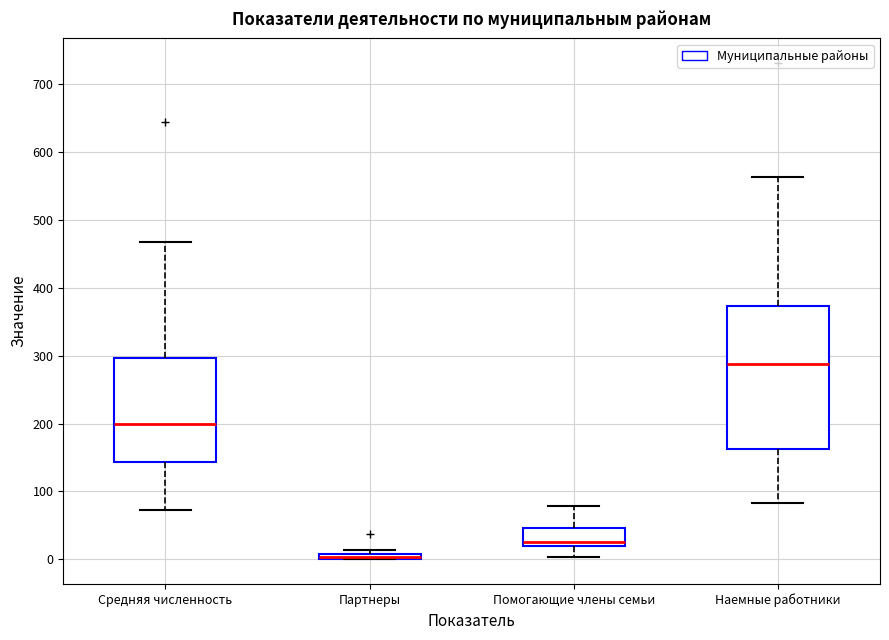

Where does the lower whisker of the box for Средняя численность end on the y-axis? The values are not printed on the chart, so give them approximately, as read against the axis.

70